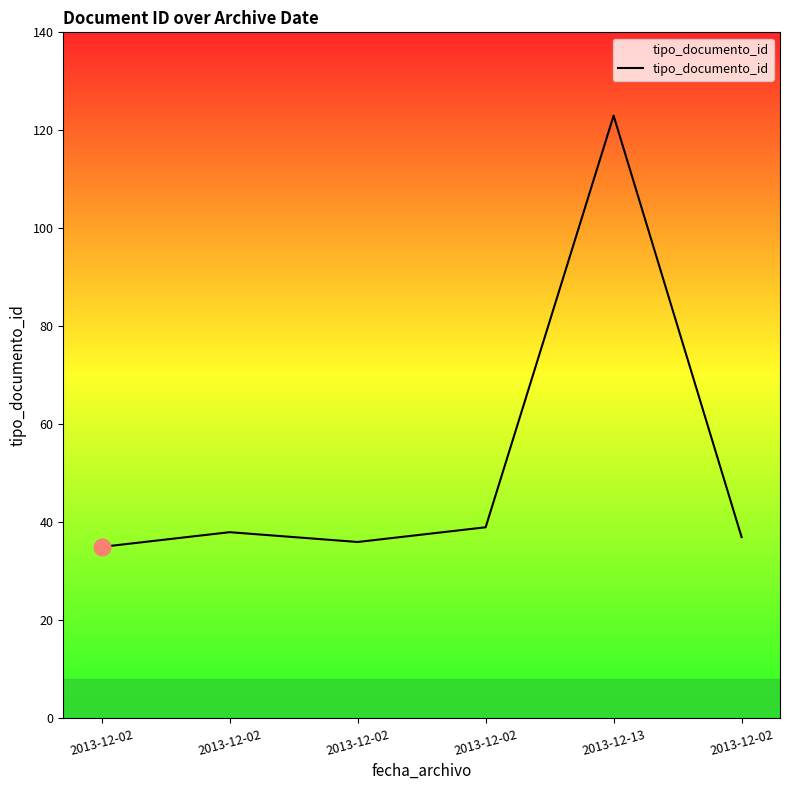

What is the average value?

51